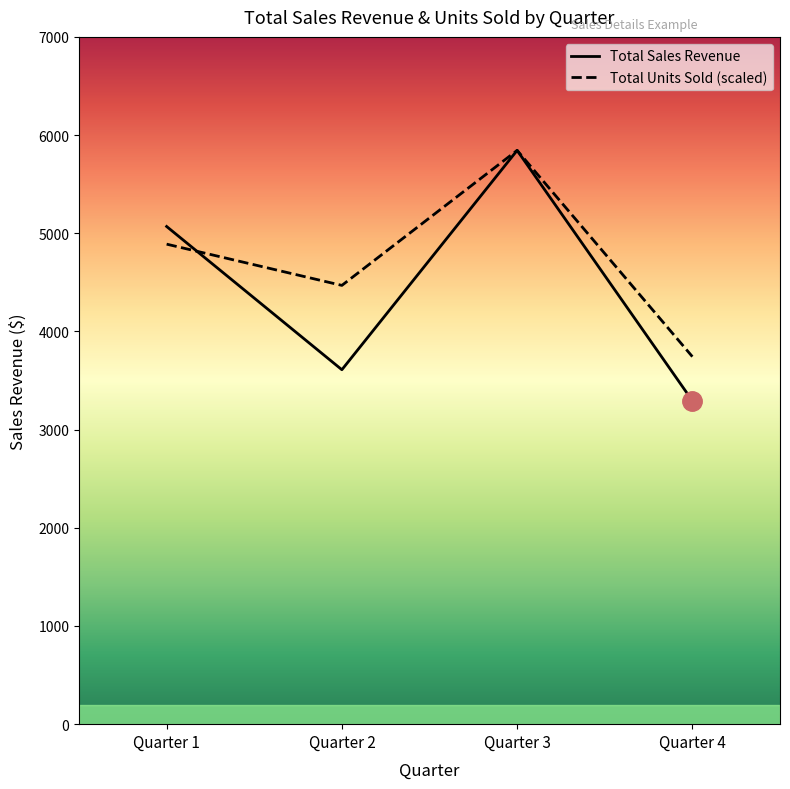

How many times do Total Units Sold (scaled) and Total Sales Revenue cross each other?

1